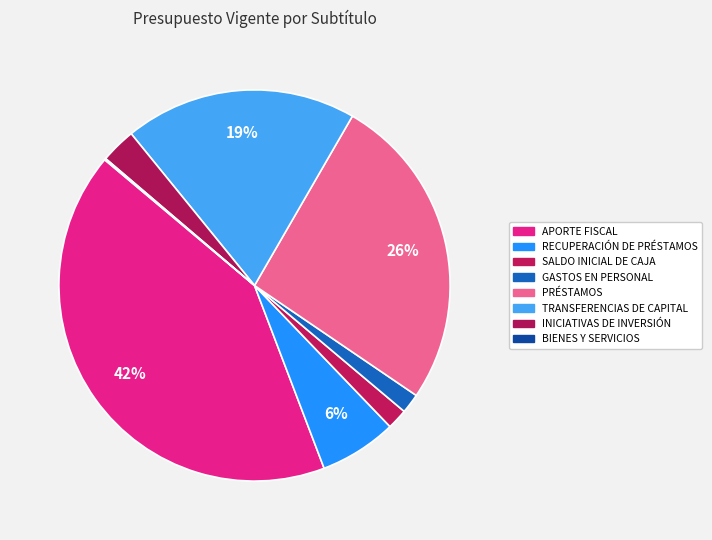

Is there a majority slice in this chart?

No